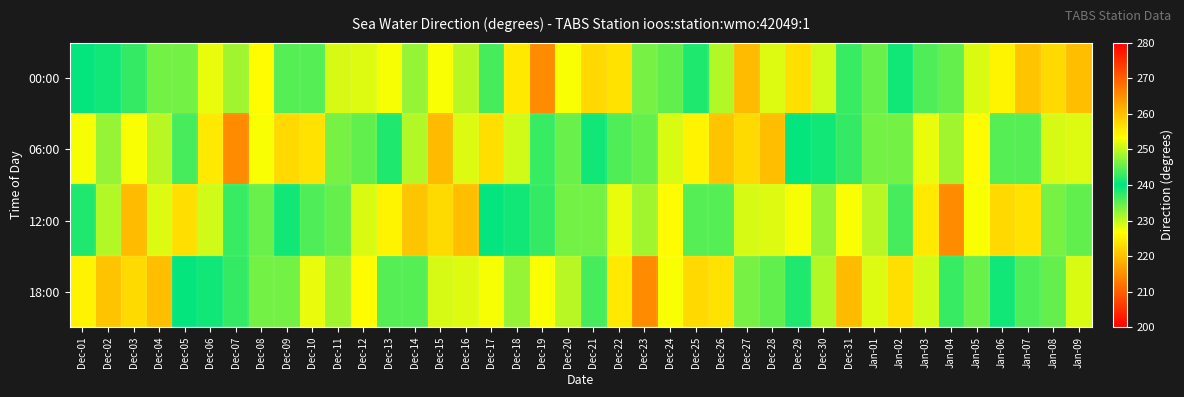

At how many categories does at least one series exceed 231?

40